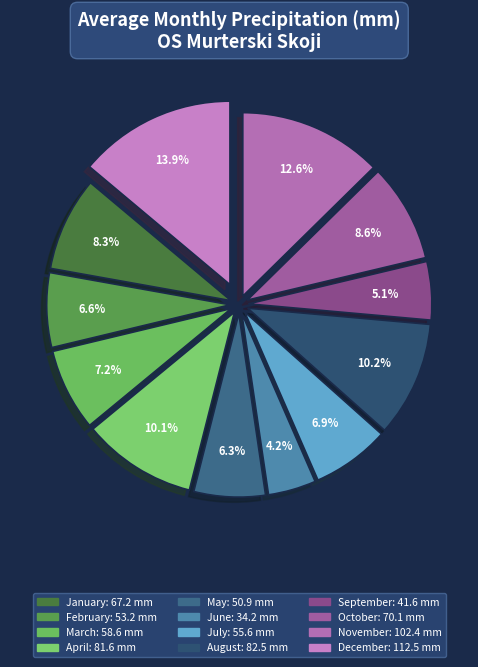

Is the sum of February and August greater than half?

No